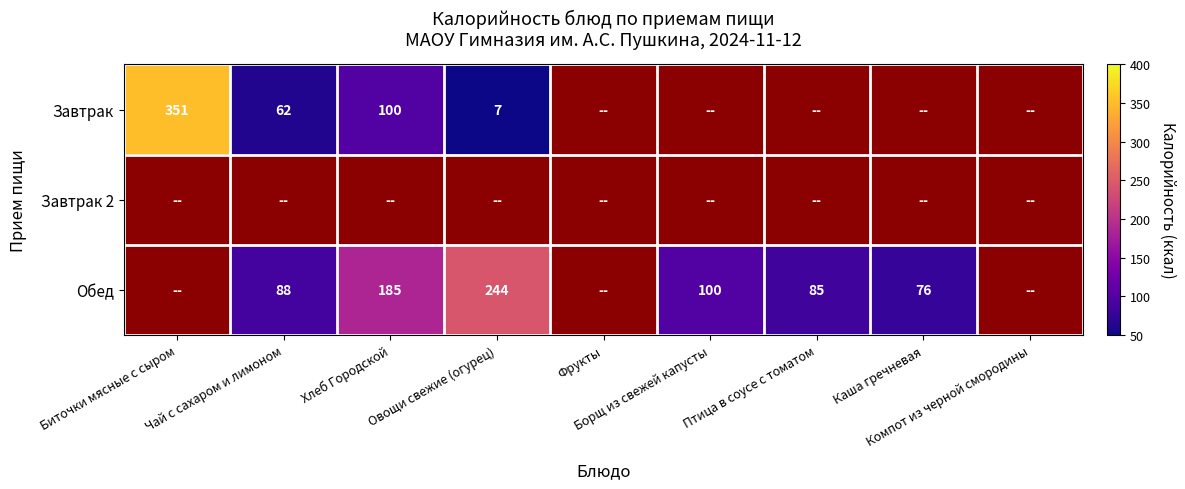

Which series changed the most between Чай с сахаром и лимоном and Борщ из свежей капусты?

Обед